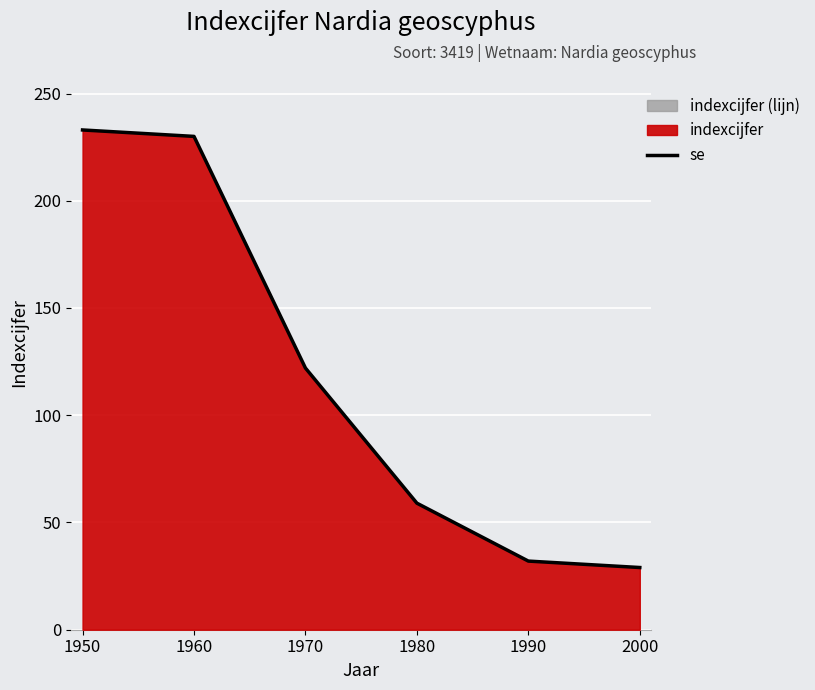

True or false: the data has more than 0 interior local peaks.

False